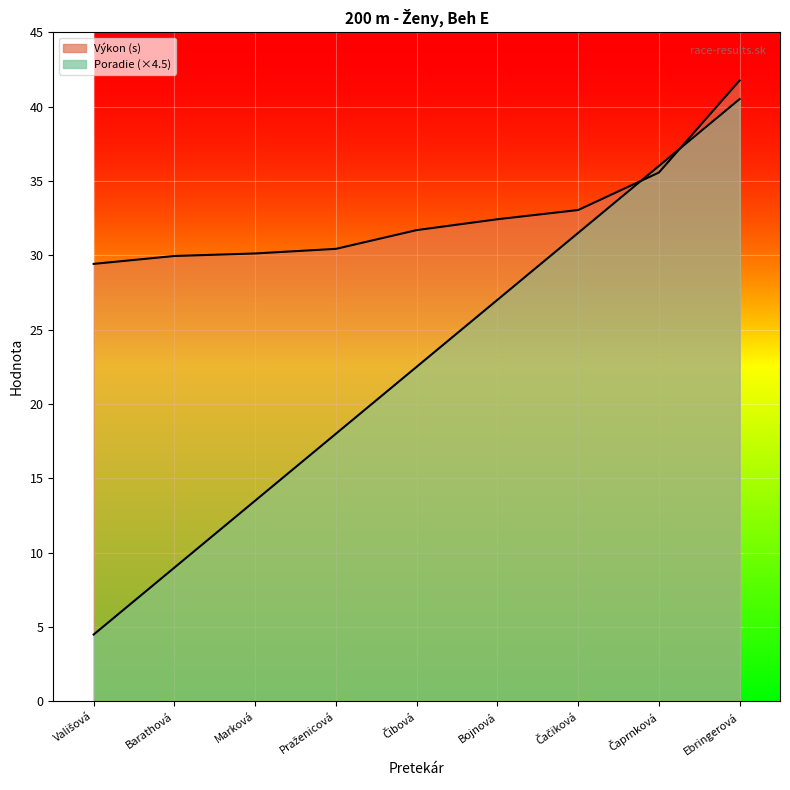

Which series has the largest total across all categories?

Výkon